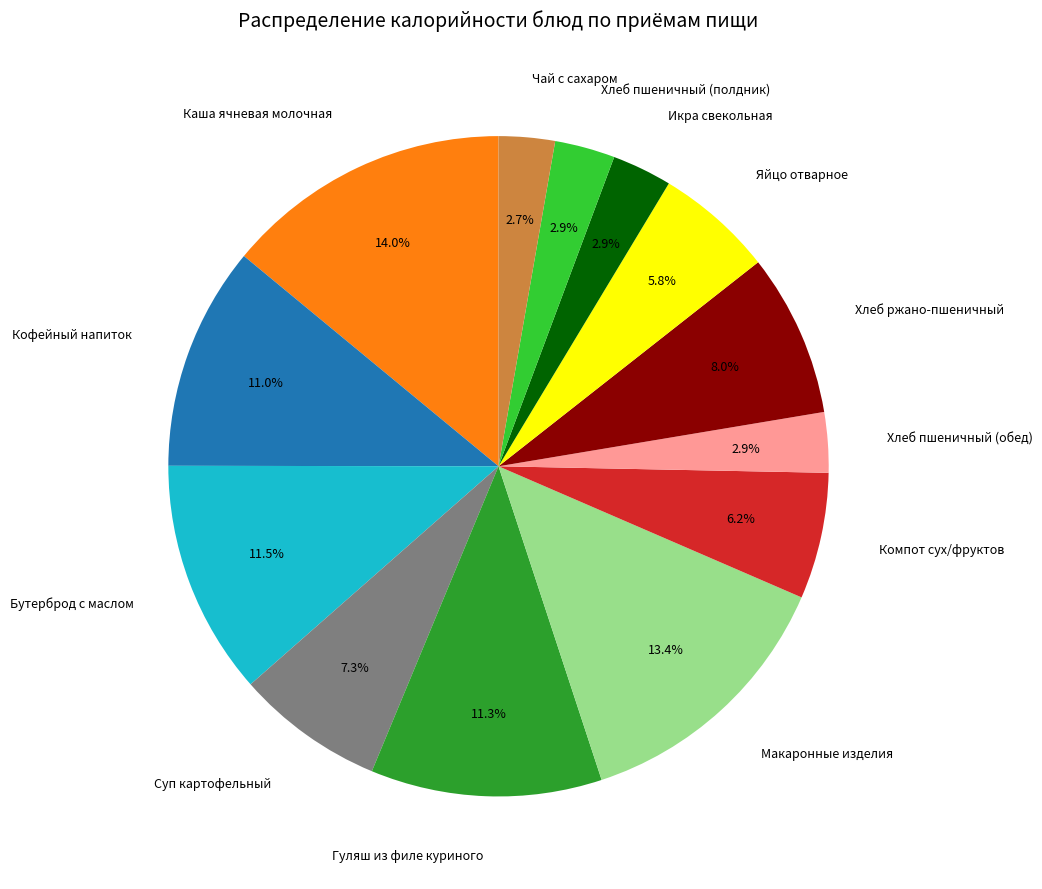

To the nearest percent, what is the average slice percentage?

8%